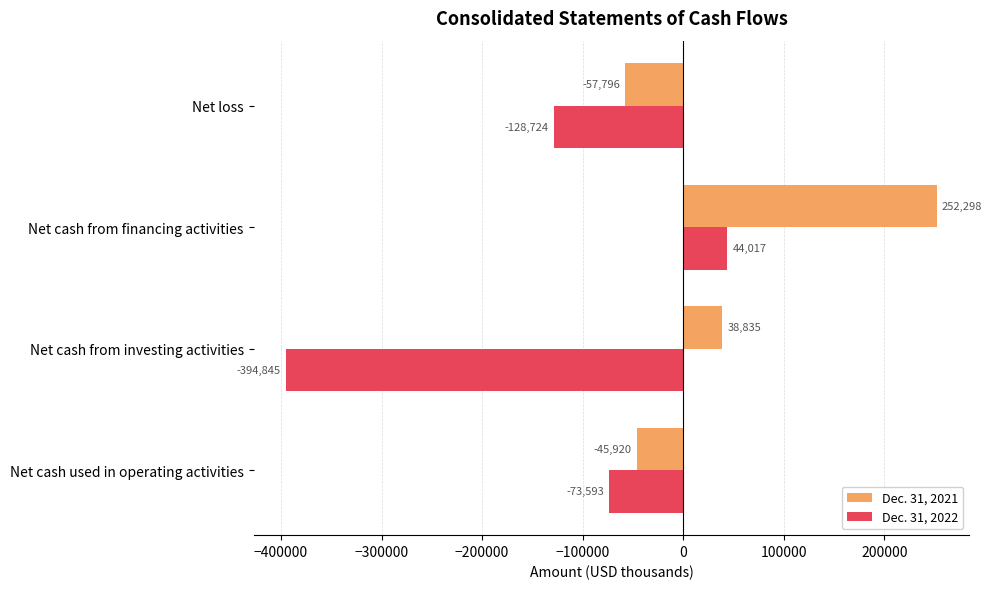

Where is Dec. 31, 2022 nearest to the value -175414?

Net loss